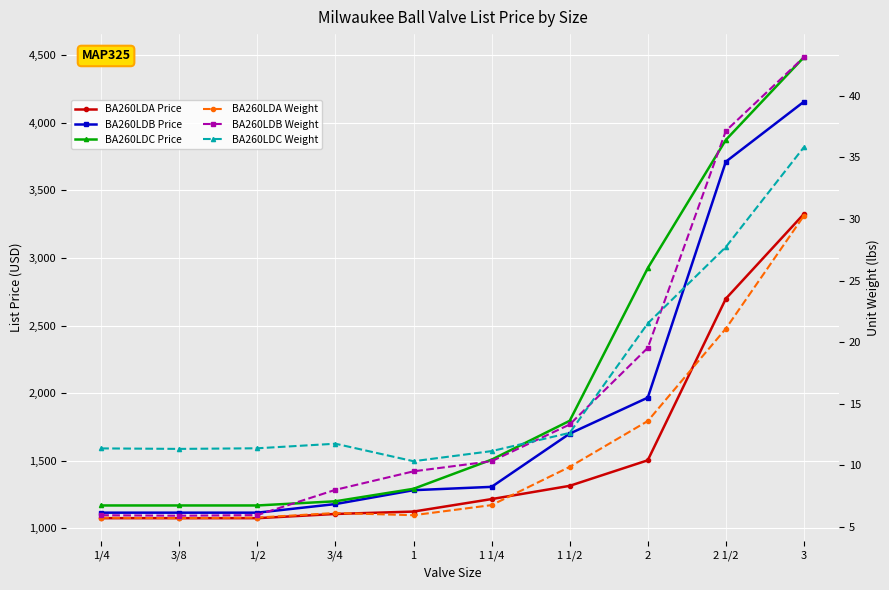

Which series has the largest total across all categories?

BA260LDC Price